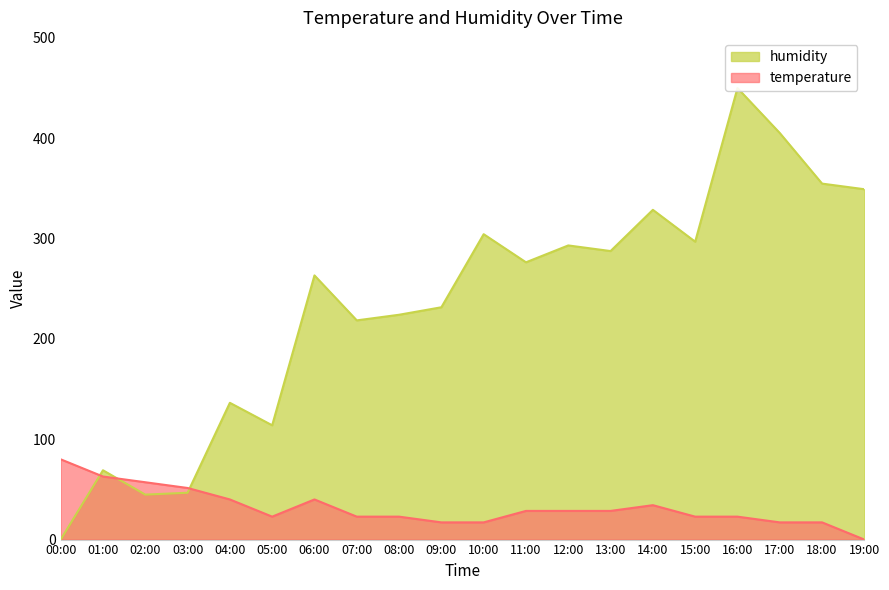

Reading left to right, extract all data points from this chart.

temperature: 80.0	62.9	57.1	51.4	40.0	22.9	40.0	22.9	22.9	17.1	17.1	28.6	28.6	28.6	34.3	22.9	22.9	17.1	17.1	0.0
humidity: 0.0	69.1	44.8	46.7	136.3	113.9	263.3	218.5	224.1	231.5	304.4	276.3	293.2	287.6	328.6	296.9	450.0	405.2	354.8	349.2